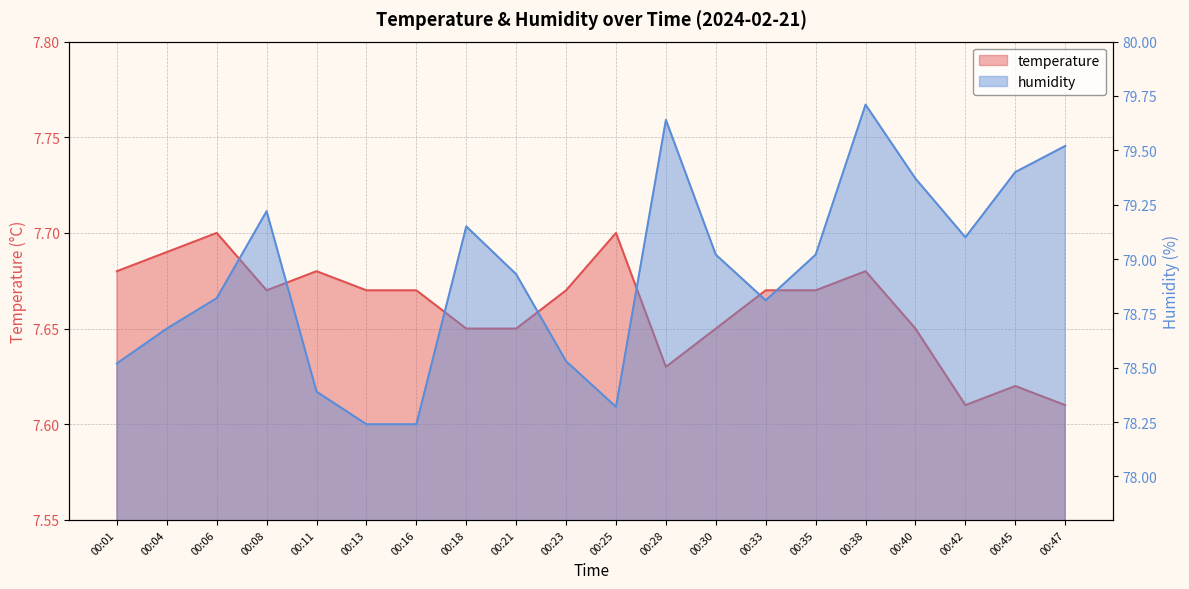

At which label does temperature reach its minimum?

00:42